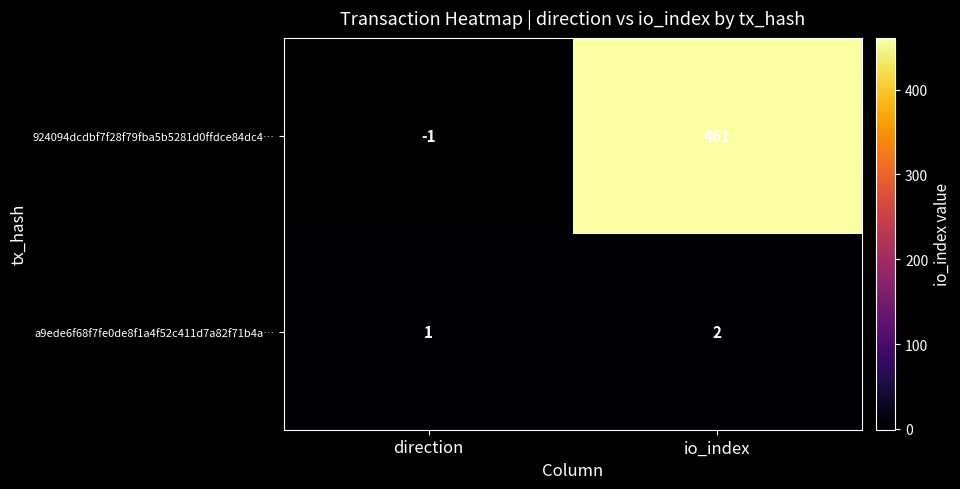

Is it true that 924094dcdbf7f28f79fba5b5281d0ffdce84dc4… equals 461 at io_index?

True